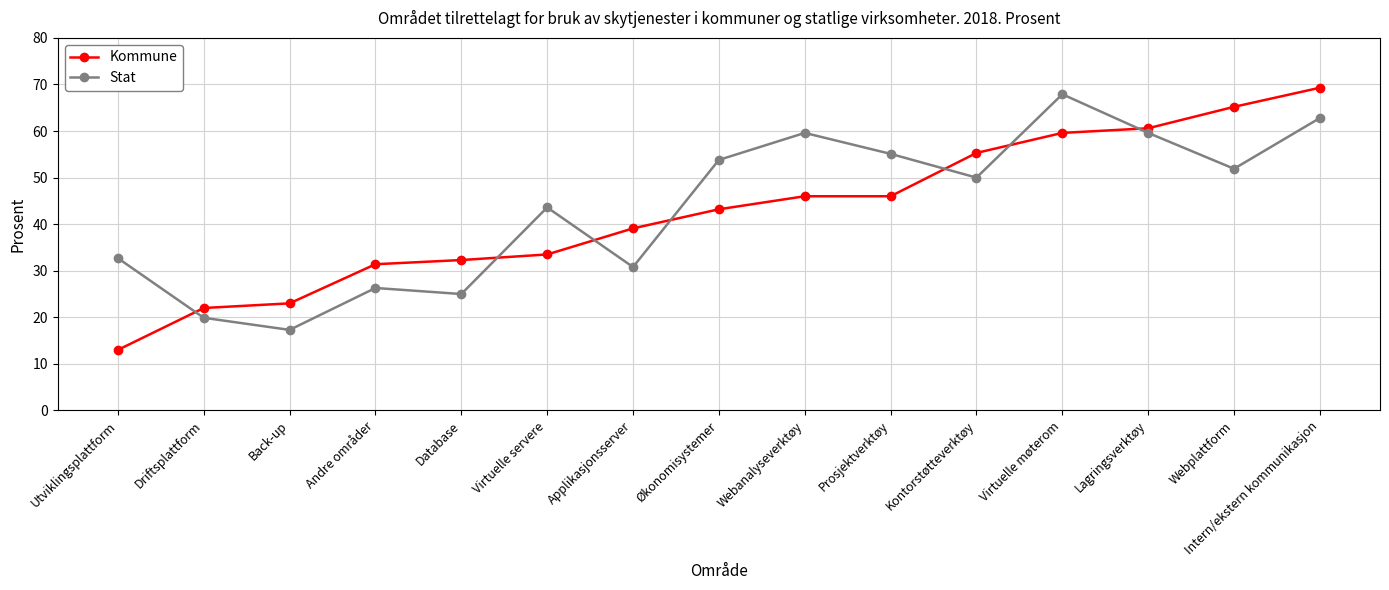

Which series has the largest range (max minus min)?

Kommune